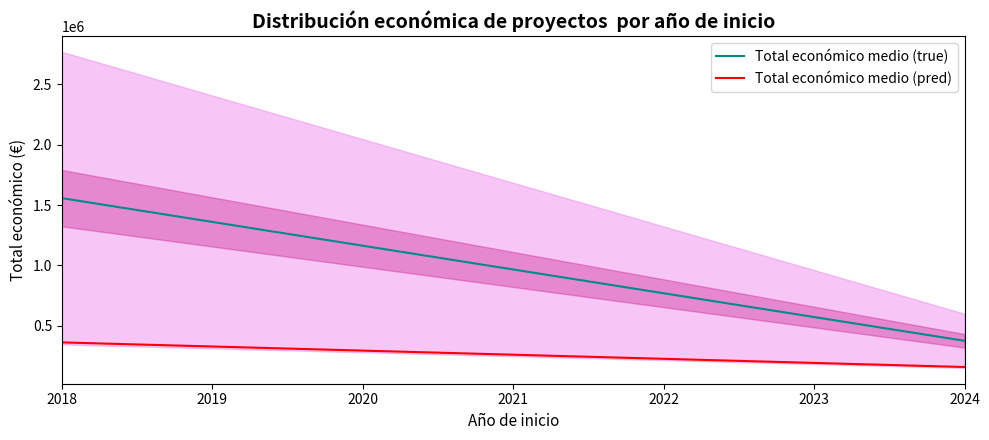

How many data points does each series have?

4